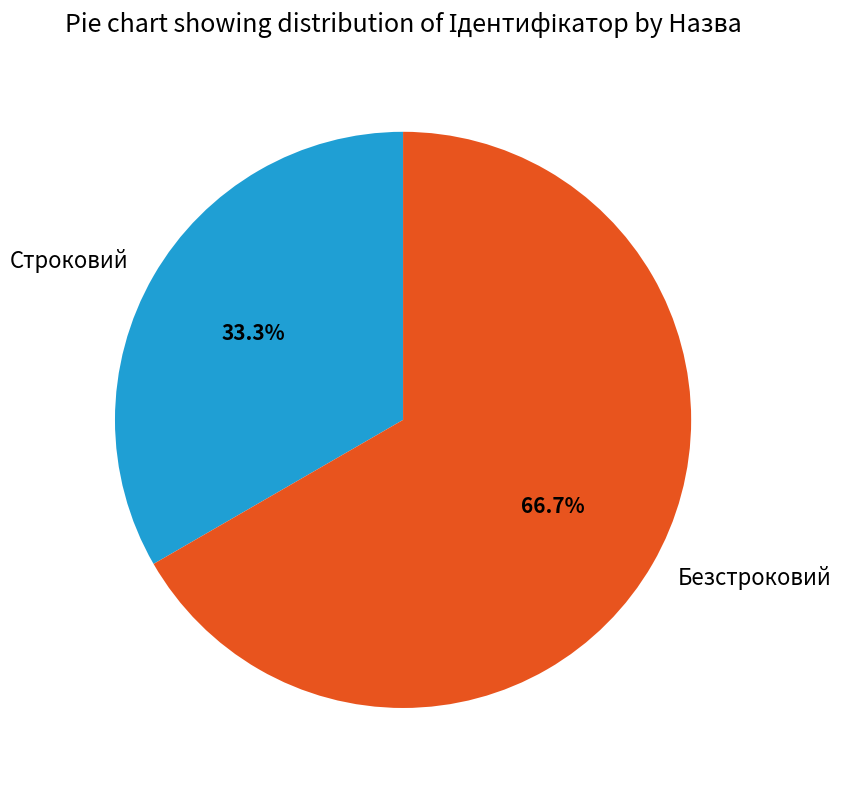

Which slice is the largest?

Безстроковий